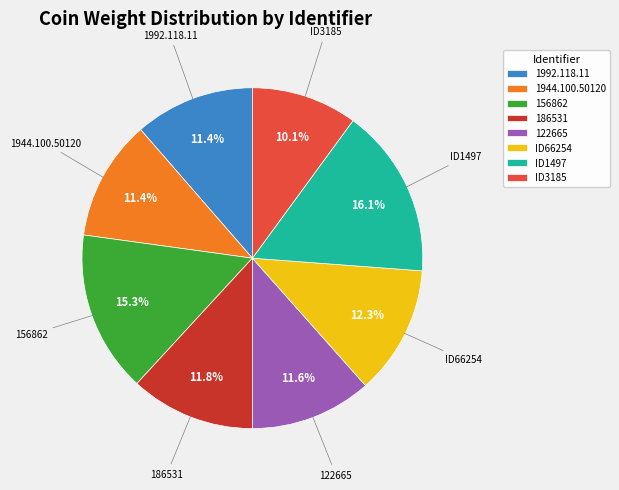

What is the ratio of the value at ID1497 to the value at ID66254?

1.3